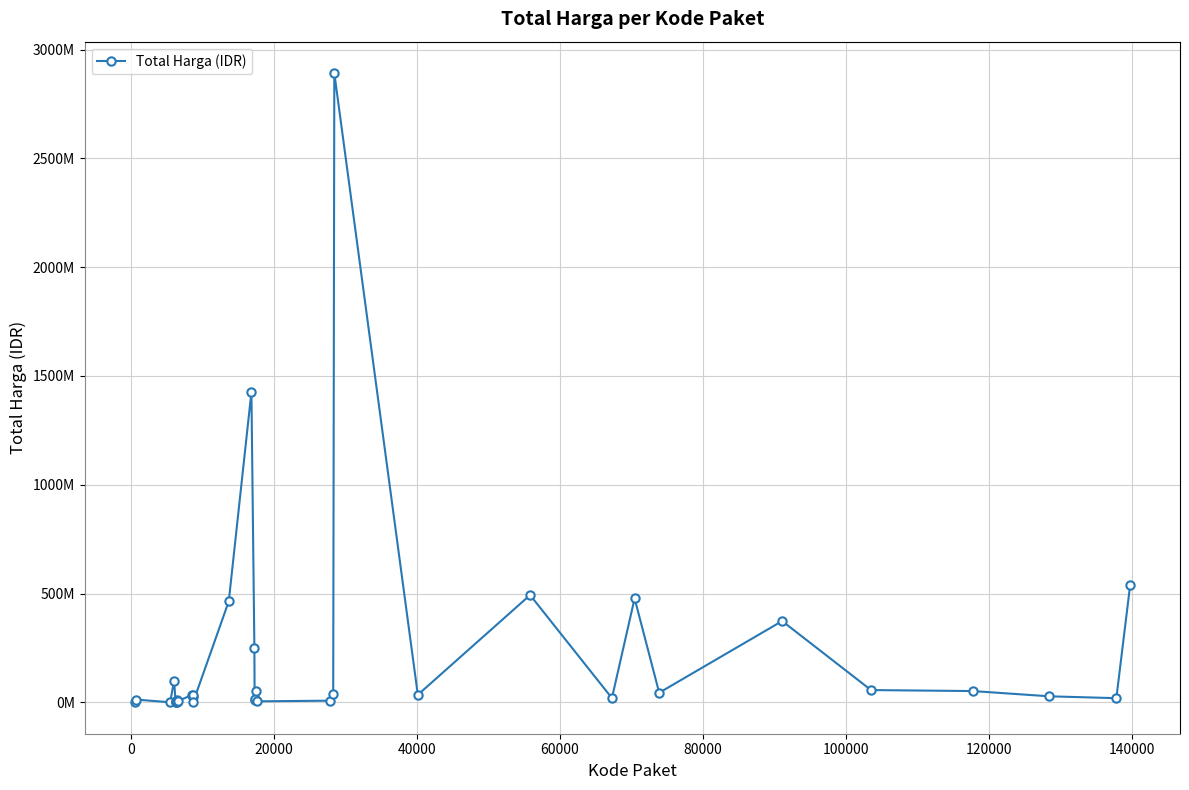

What is the value of the 34th point from the left?

18900000